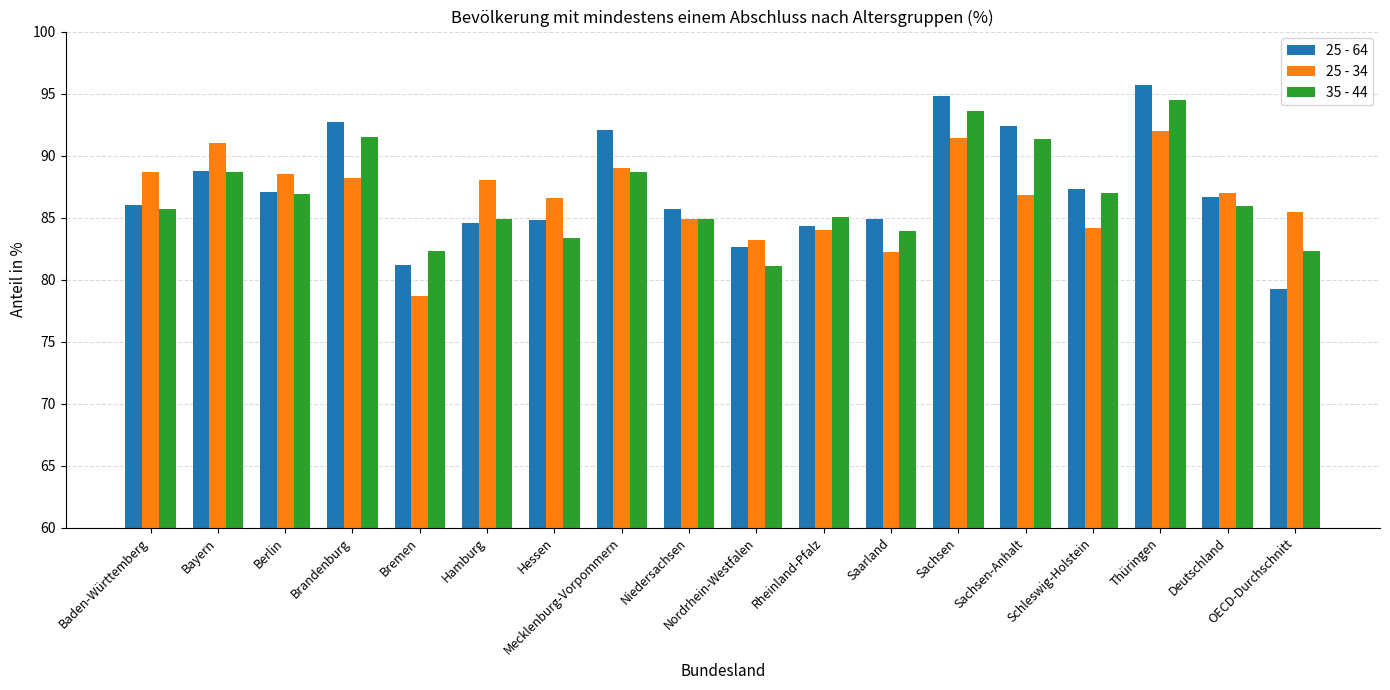

What is the maximum value shown in the chart?

95.7